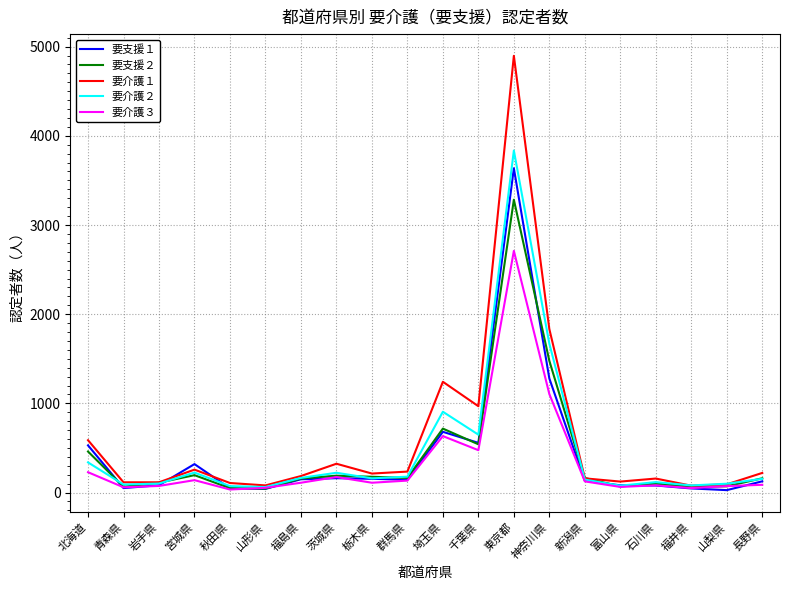

Is the value of 要介護１ at 北海道 greater than the value of 要介護３ at 福島県?

Yes